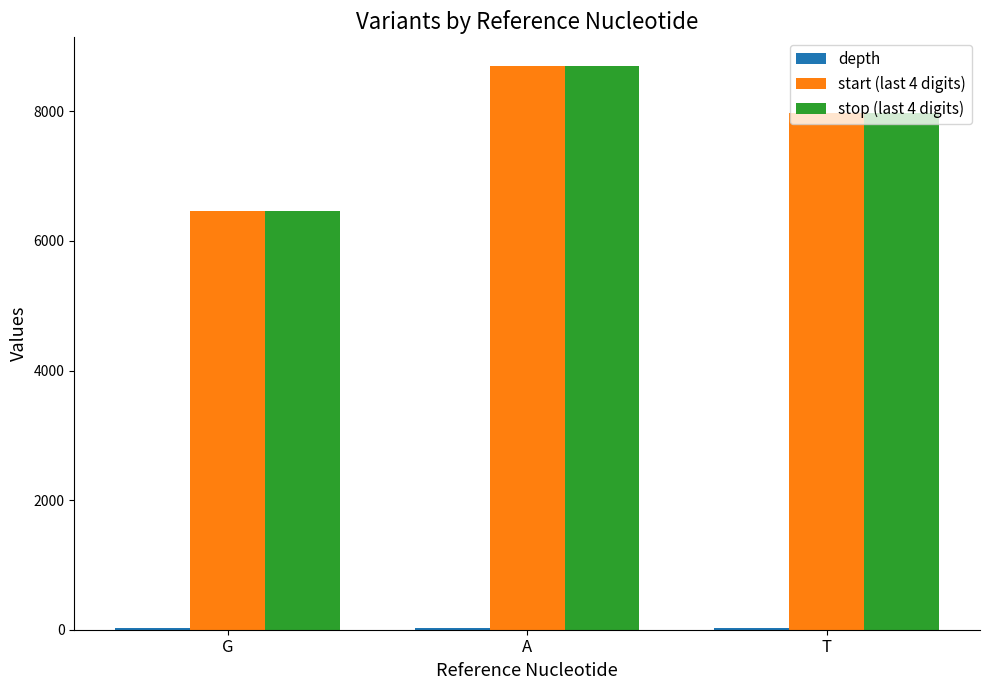

At which category does the chart reach its peak across all series?

A